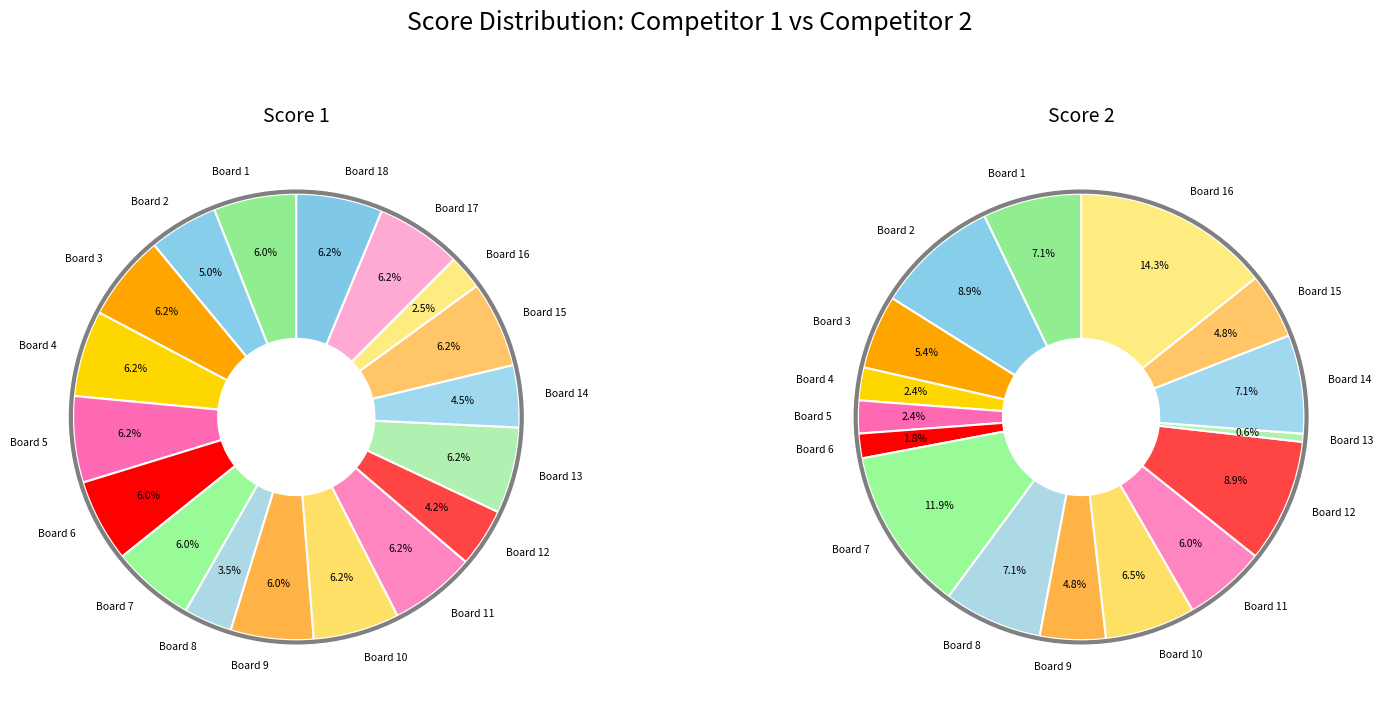

How many slices are in this pie chart?

18